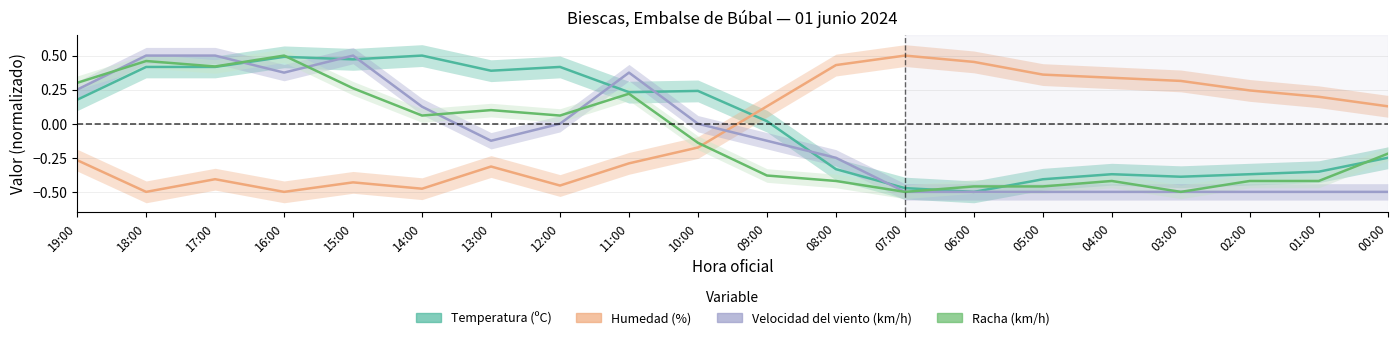

What is the sum of the Racha (km/h) values at 16:00 and 02:00?

0.1